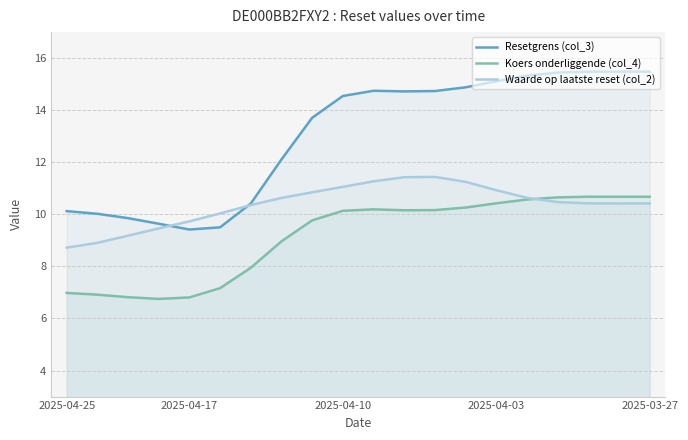

How many data points in Waarde op laatste reset (col_2) are less than 10?

5